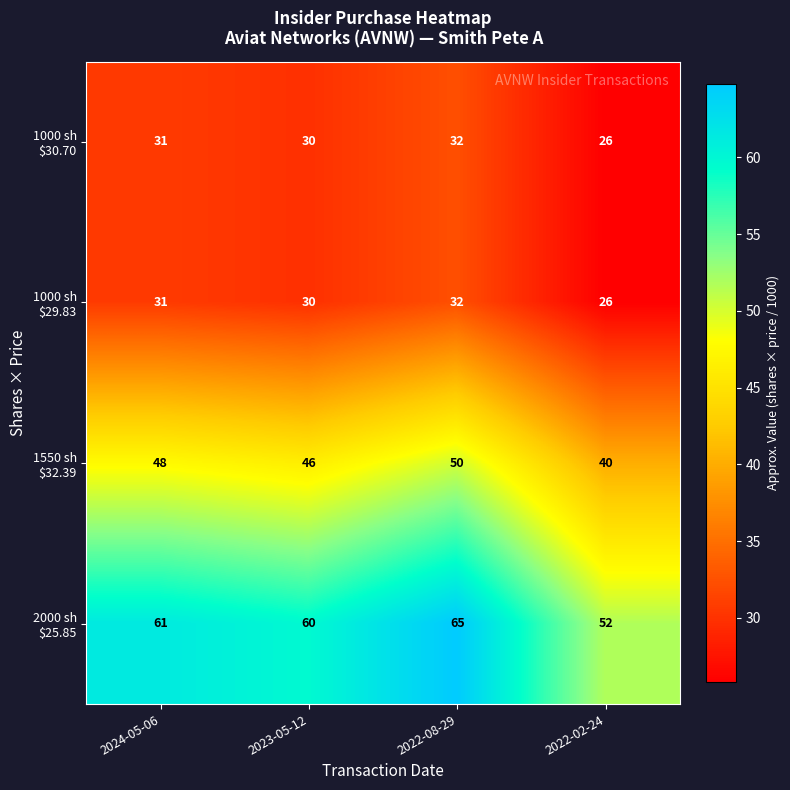

At how many categories does at least one series exceed 34?

4